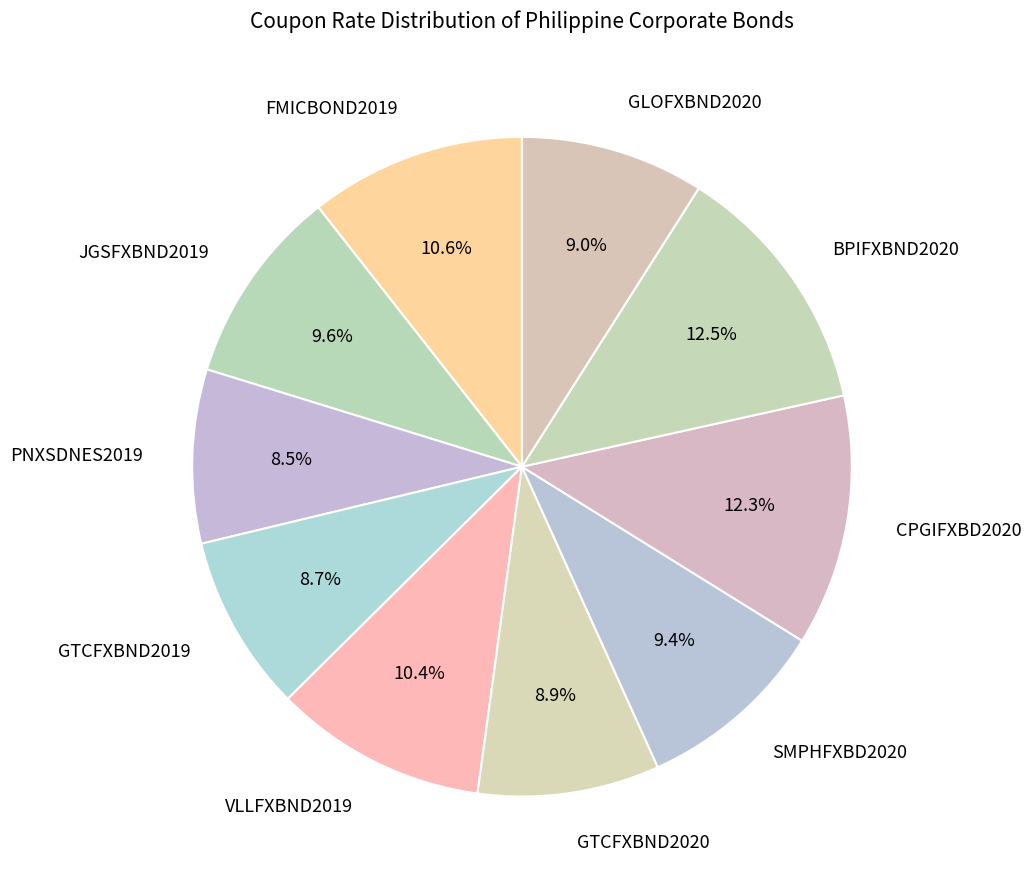

Approximately how many times larger is the value at CPGIFXBD2020 compared to GTCFXBND2019?

1.4